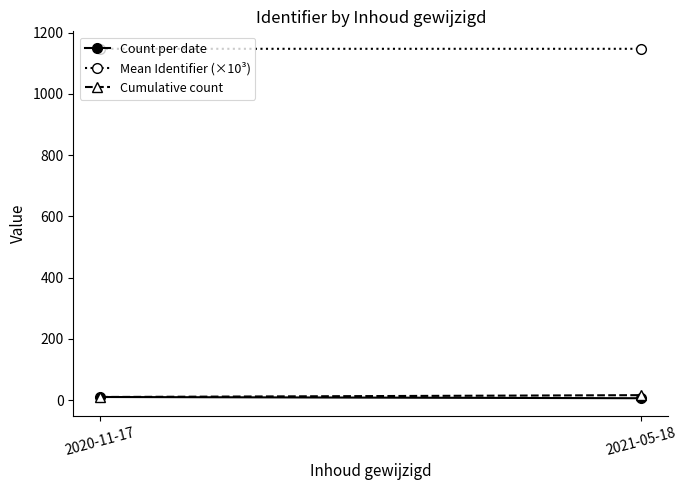

Is the value of Mean Identifier (×10³) at 2021-05-18 greater than the value of Cumulative count at 2021-05-18?

Yes